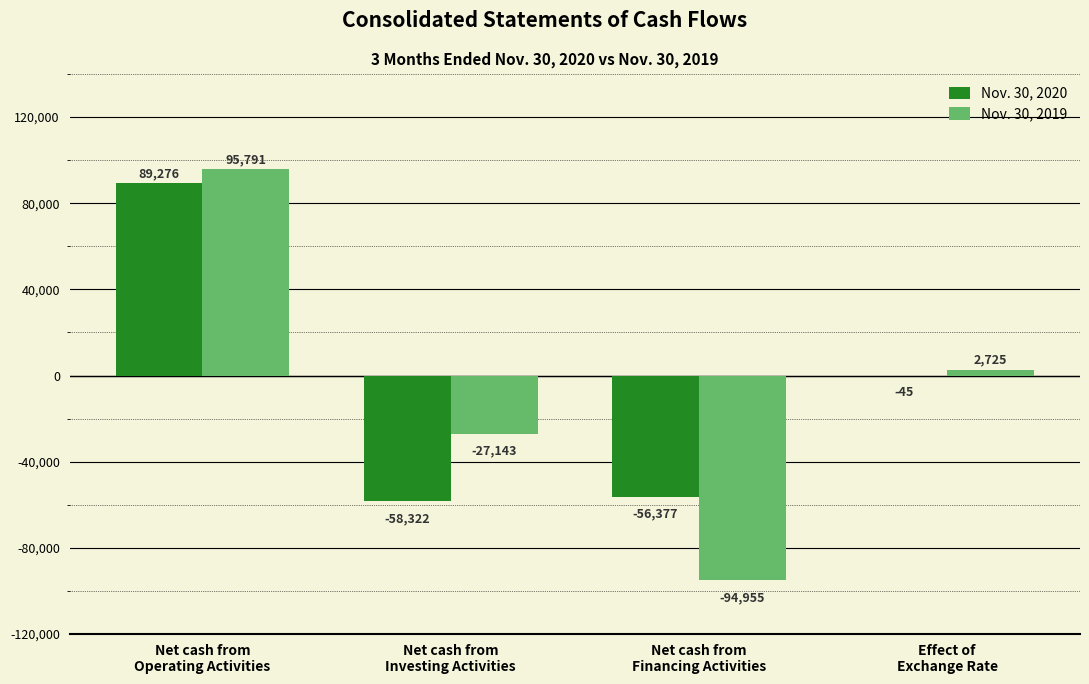

What is the sum of all Nov. 30, 2020 values?

-25468